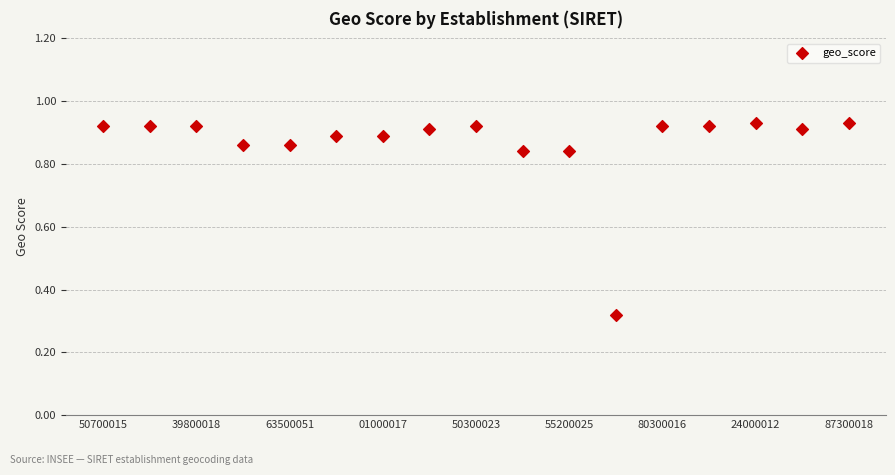

What is the range of Y values (max minus min)?

0.6